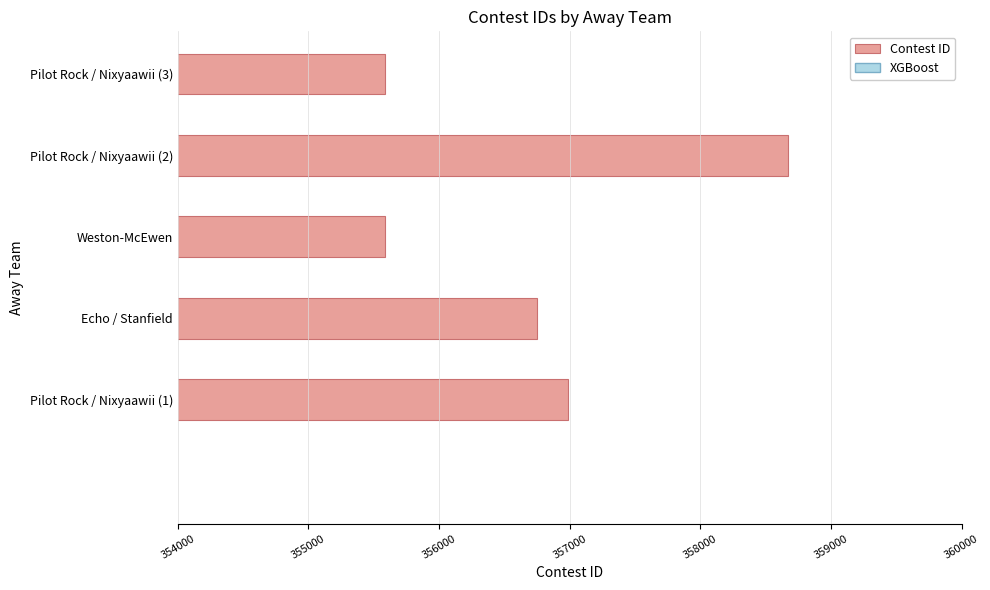

At which label is the value closest to 357127?

Pilot Rock / Nixyaawii (1)